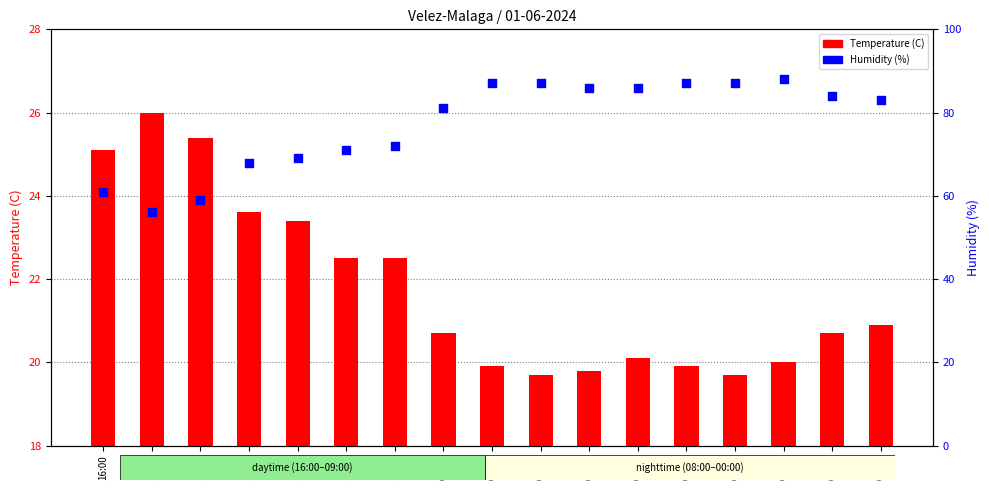

What are all the series names shown in the legend?

Temperature (C), Humidity (%)